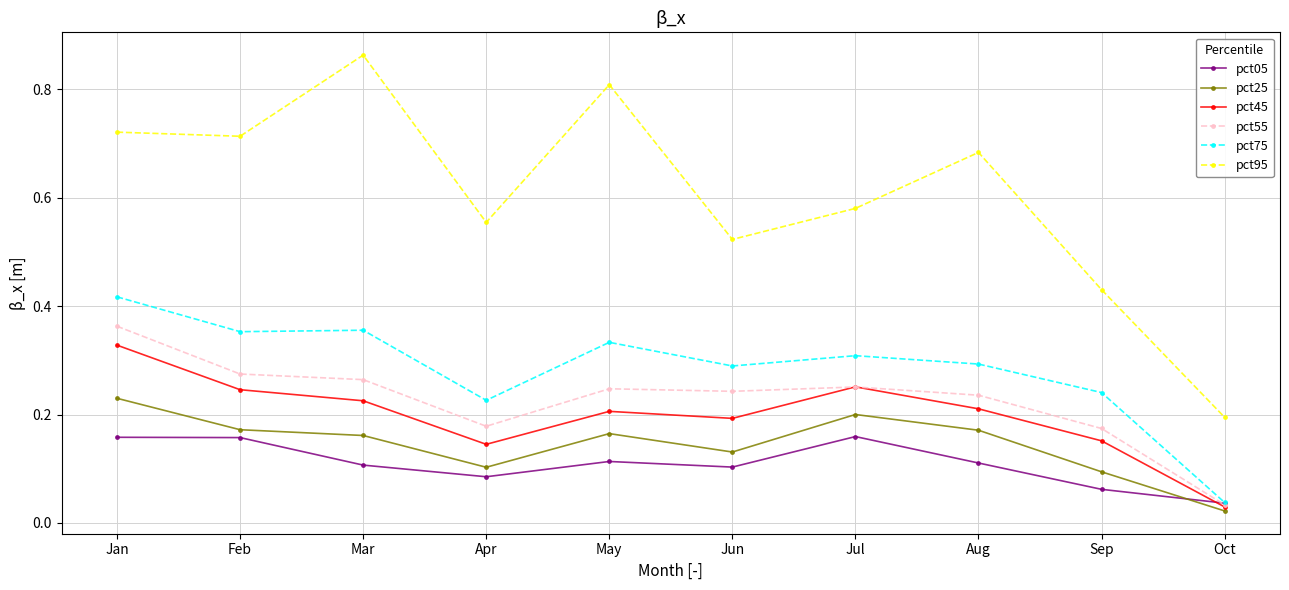

What is the total value across all series at Apr?

1.3